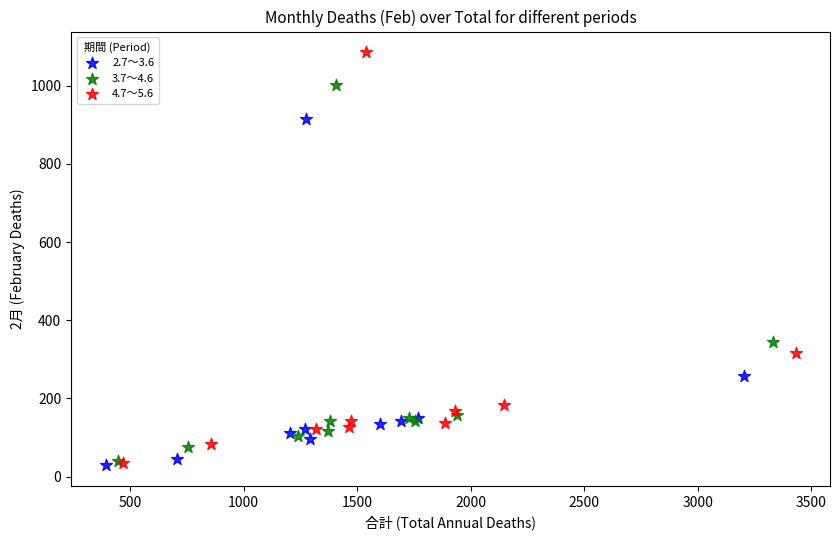

Which series has the widest spread of Y values?

4.7～5.6